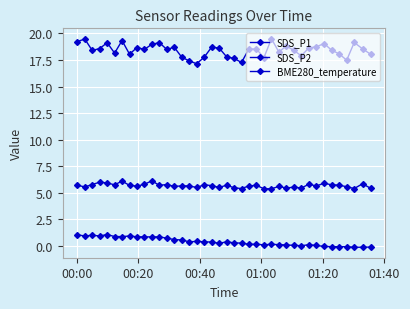

True or false: SDS_P1 has more than 1 points higher than both neighbors.

True